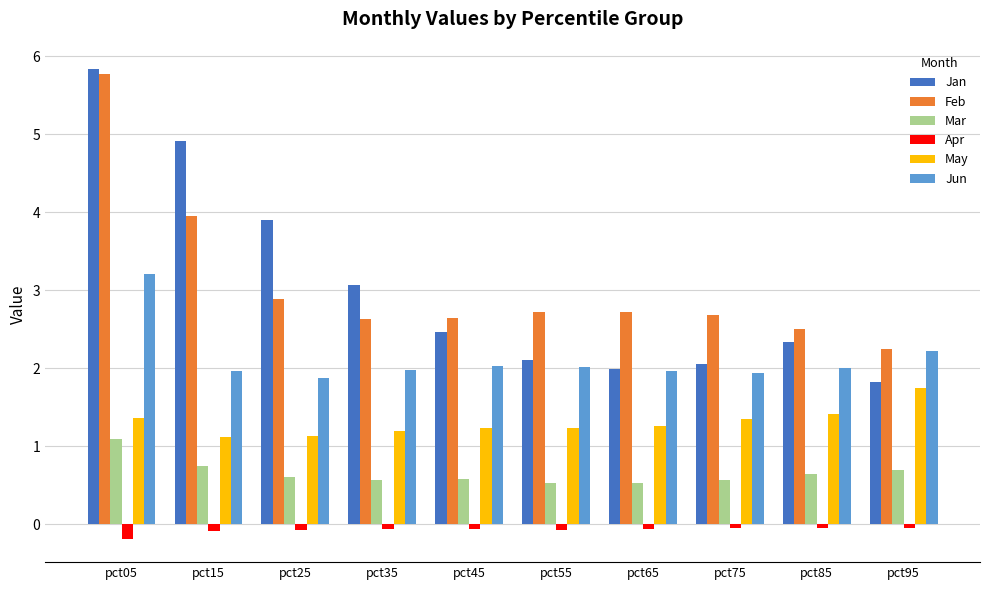

Count the Mar values in the range 0 to 1.

9